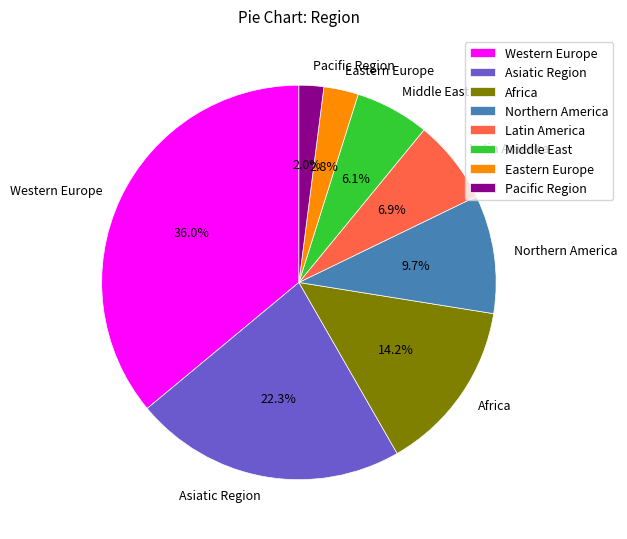

Which slice is the smallest?

Pacific Region